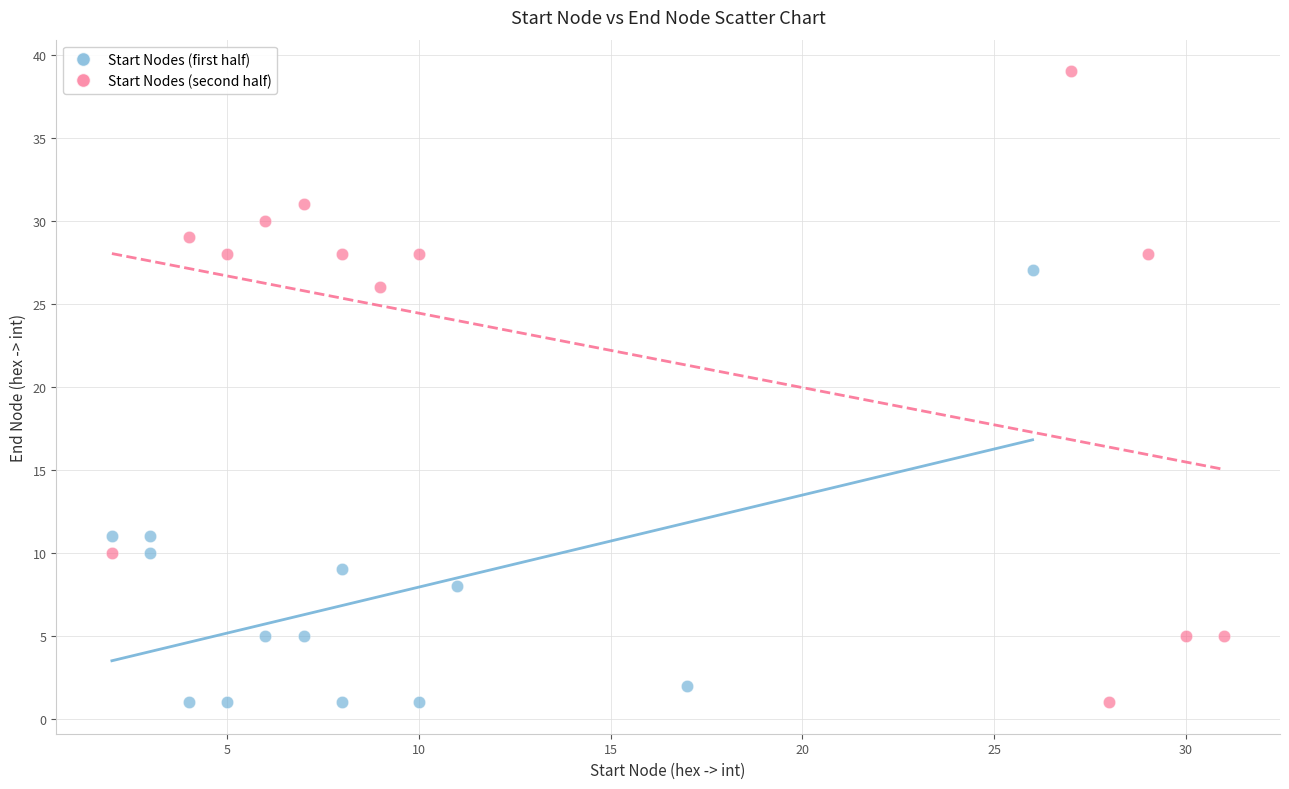

What are all the series names shown in the legend?

Start Nodes (first half), Start Nodes (second half)